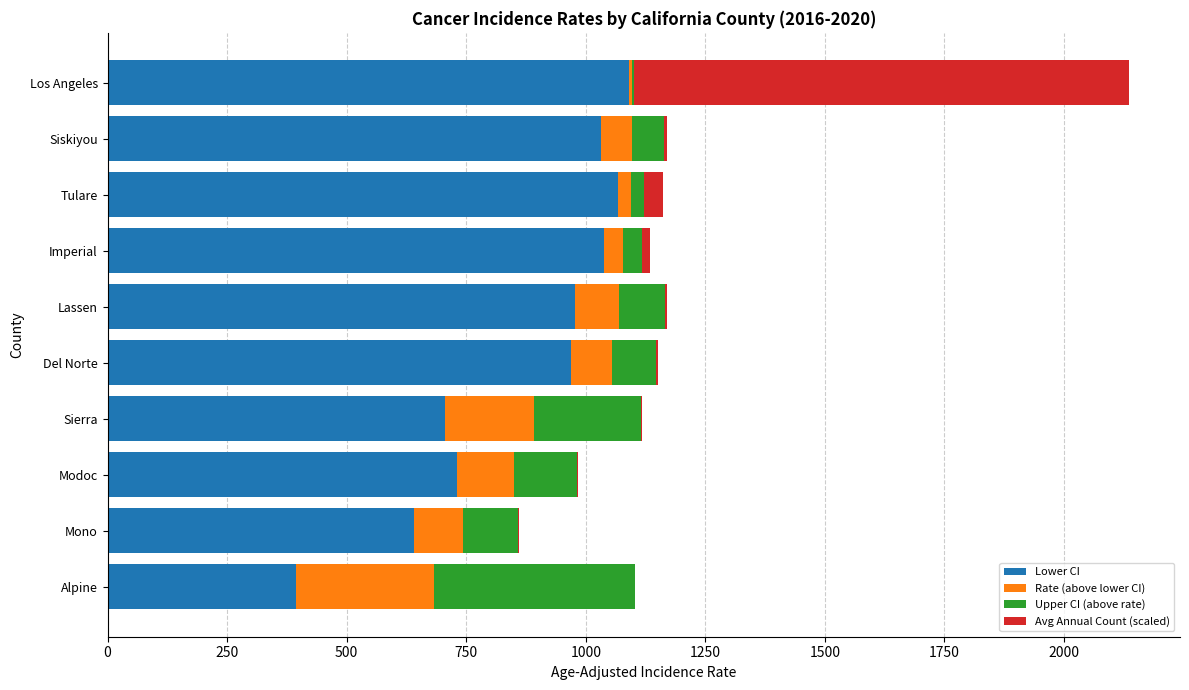

True or false: Lower CI has a value of 968.3 at Del Norte.

True